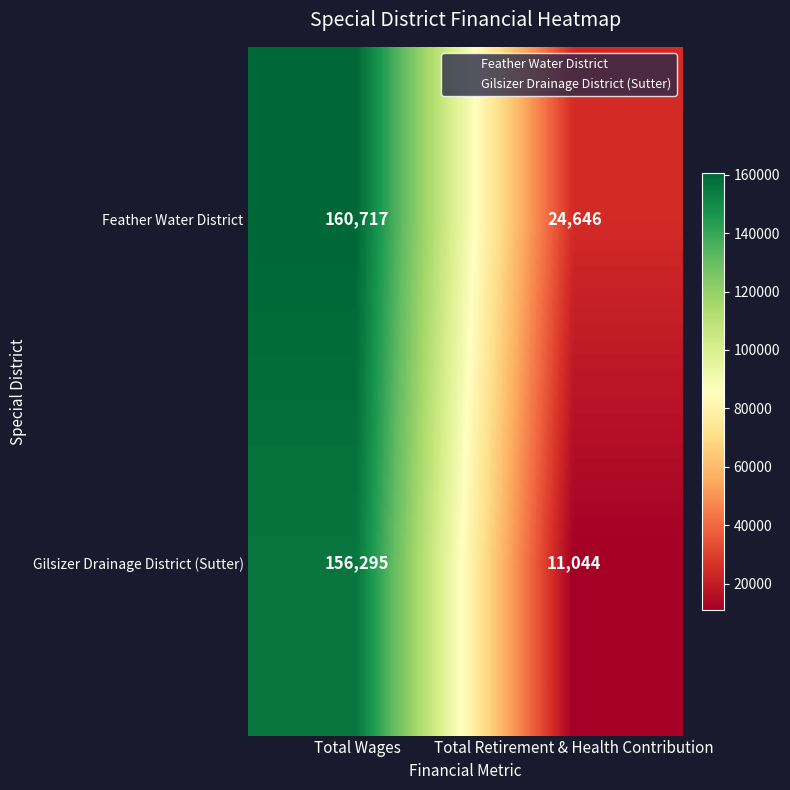

List the series in order of their overall mean, highest first.

Feather Water District, Gilsizer Drainage District (Sutter)